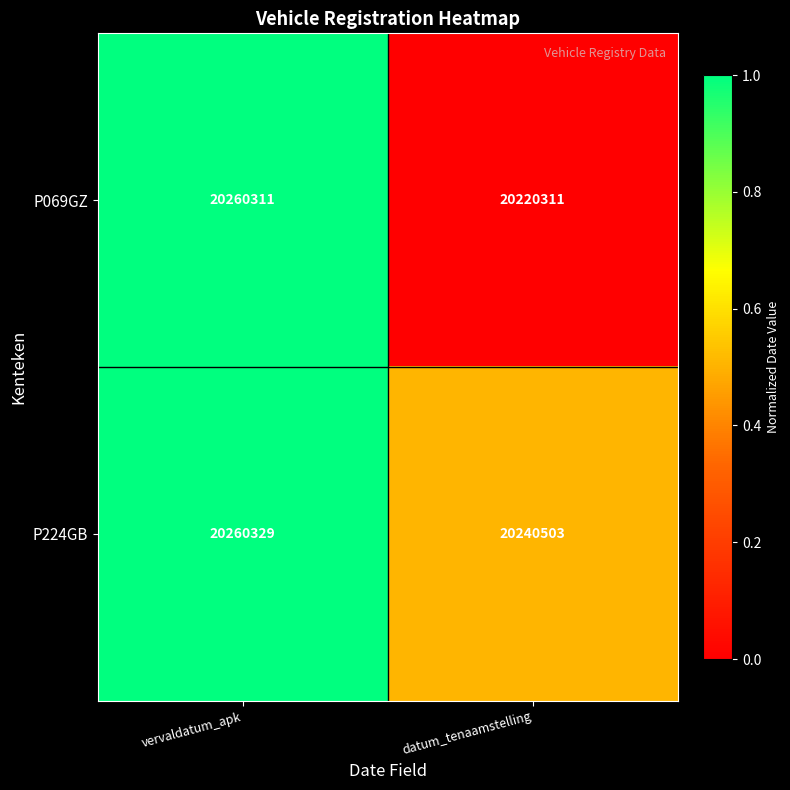

Is it true that P224GB equals 27072283 at datum_tenaamstelling?

False